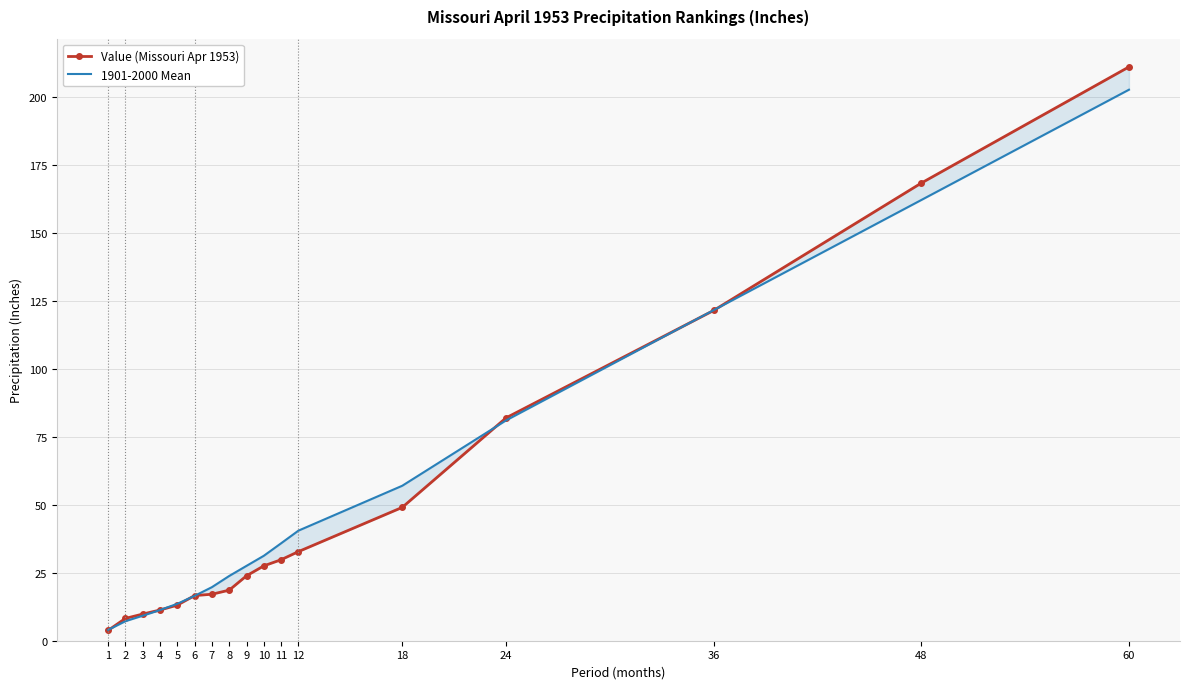

Which label corresponds to the largest value in the chart?

60